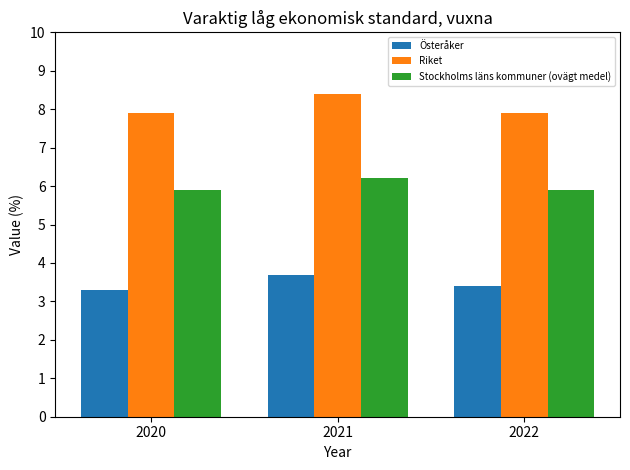

The value of Österåker at 2020 is 2.0. True or false?

False